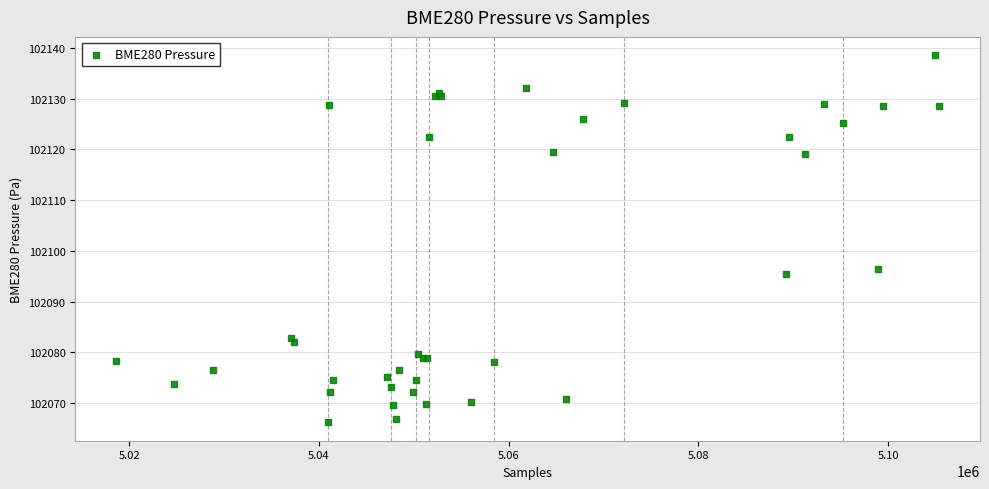

What Y value in the scatter plot is closest to 102102?

102096.5